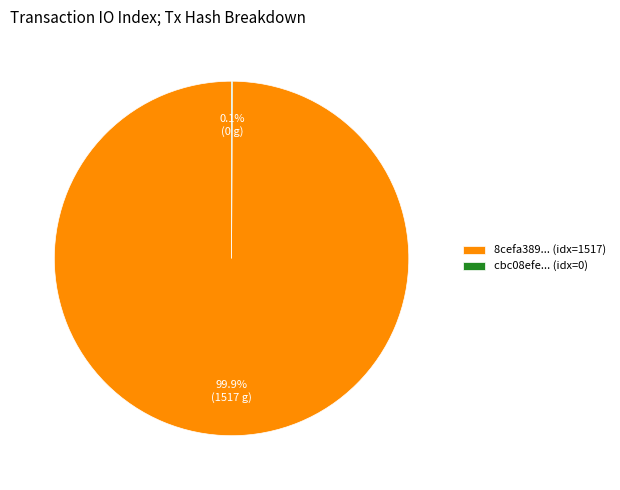

Does any single category account for the majority?

Yes